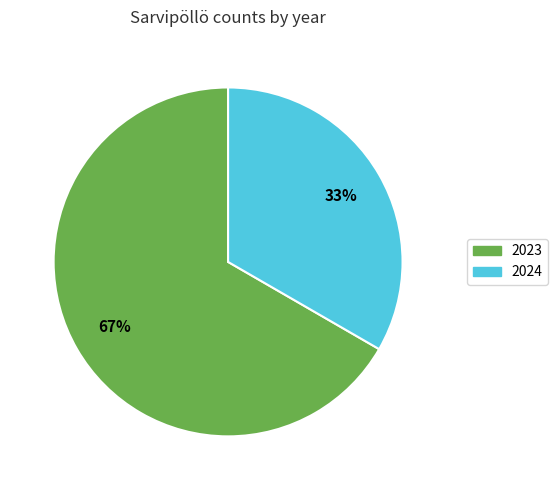

Which category accounts for the majority?

2023